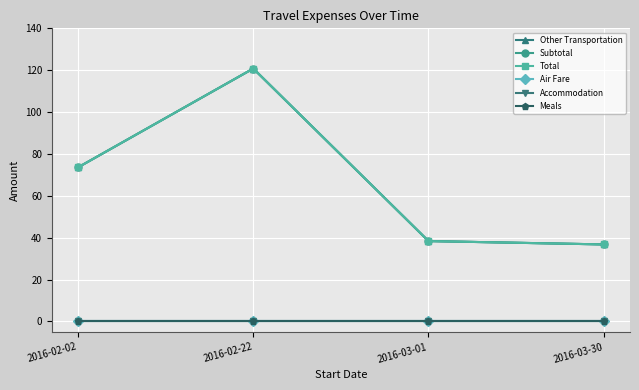

At which category is the sum across all series the highest?

2016-02-22